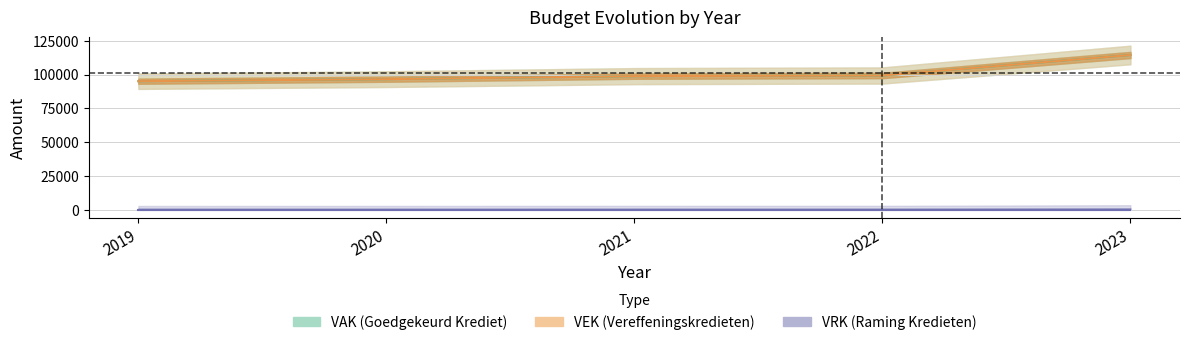

What value does the VAK series have at 2022?

99276